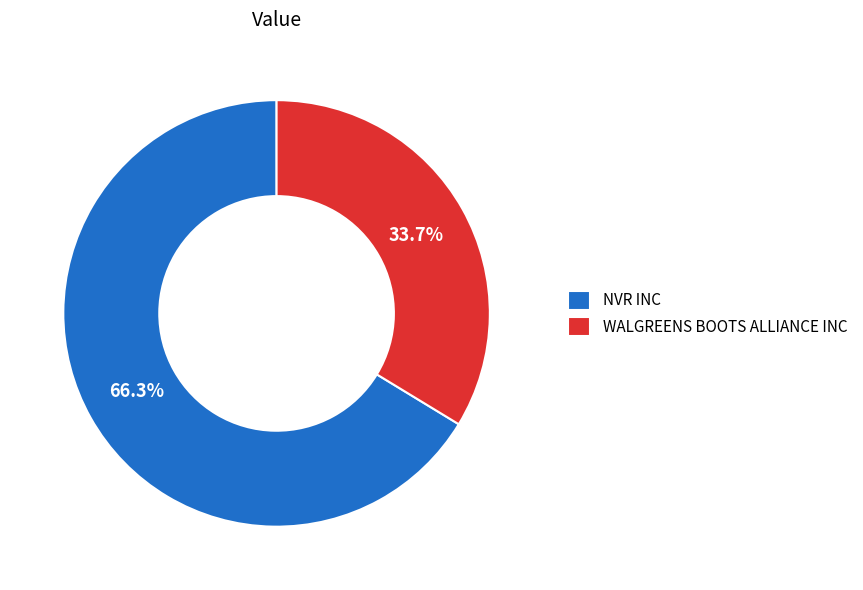

To the nearest percent, what percentage of the pie is NVR INC?

66%